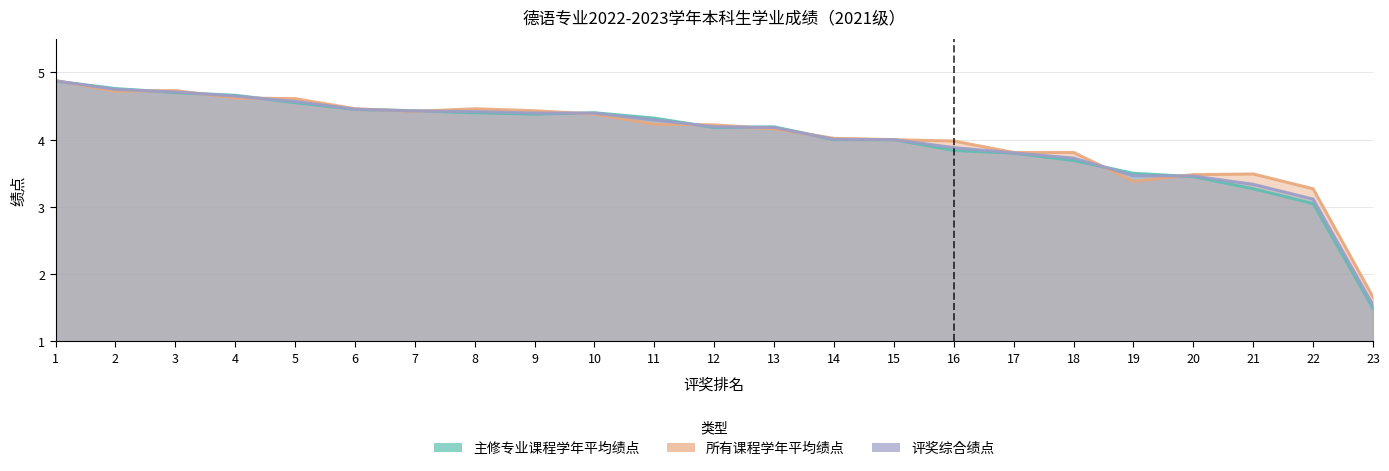

At which label does 所有课程学年平均绩点 reach its peak?

1